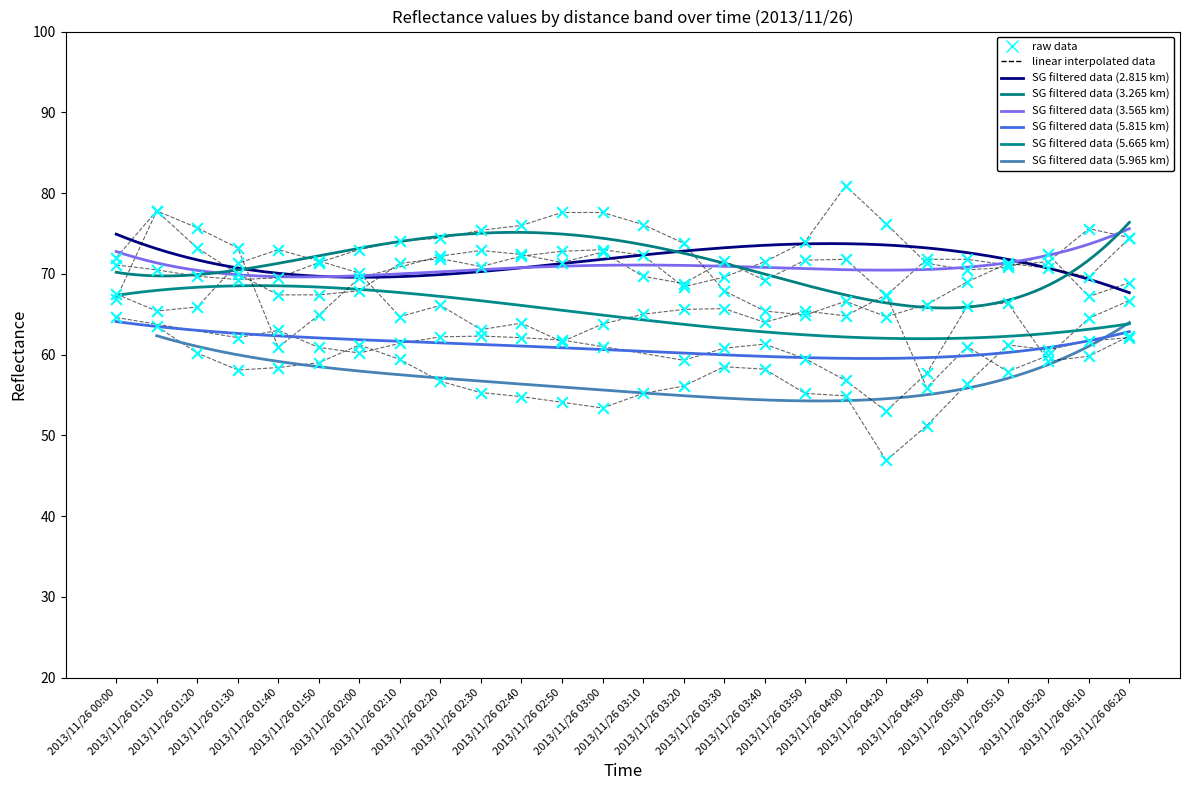

Is the value of 5.665 at 2013/11/26 06:10 greater than the value of 3.265 at 2013/11/26 01:40?

No